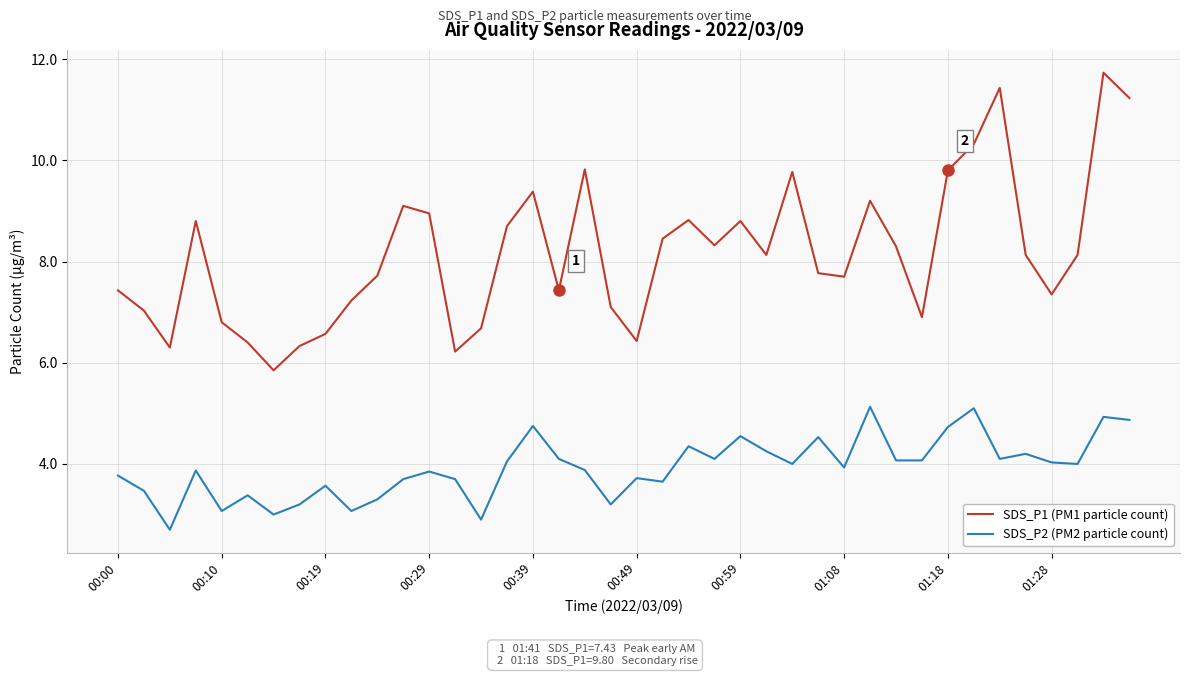

Rank the series by their average value, from highest to lowest.

SDS_P1 (PM1 particle count), SDS_P2 (PM2 particle count)